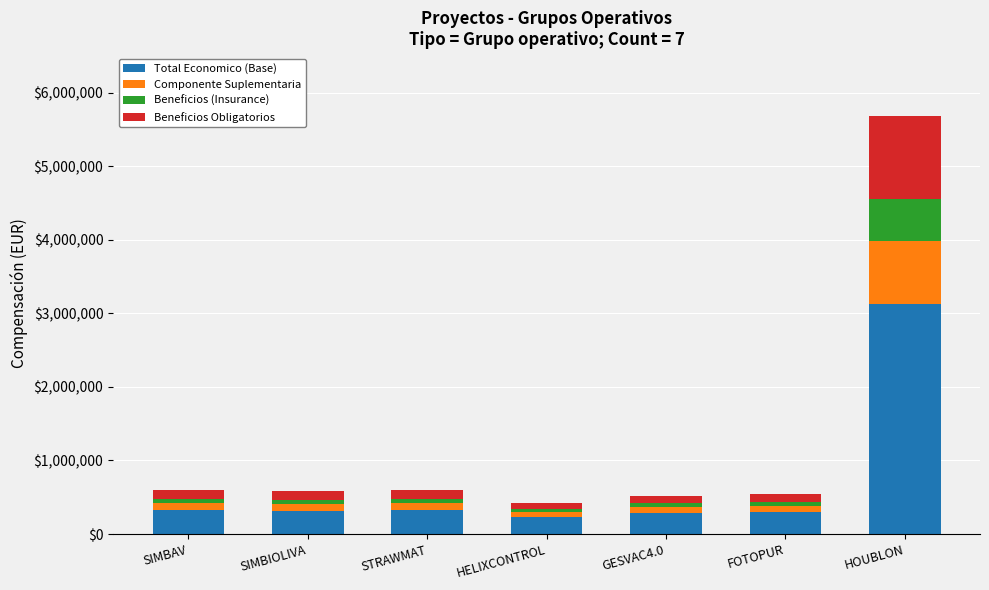

What is the difference between the maximum and second lowest values in the Total Economico (Base) series?

2841088